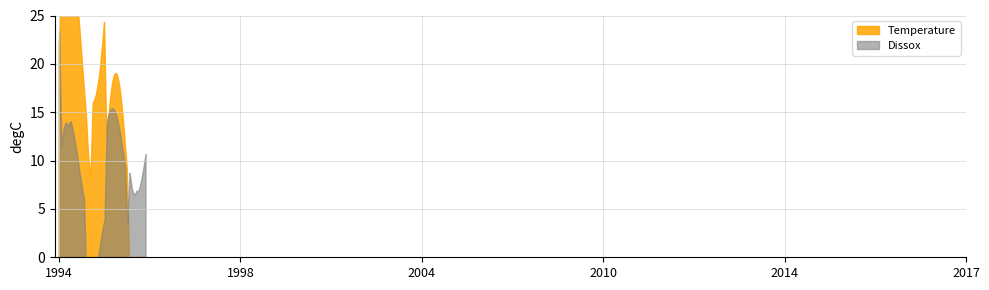

How many times do Temperature and Dissox cross each other?

3